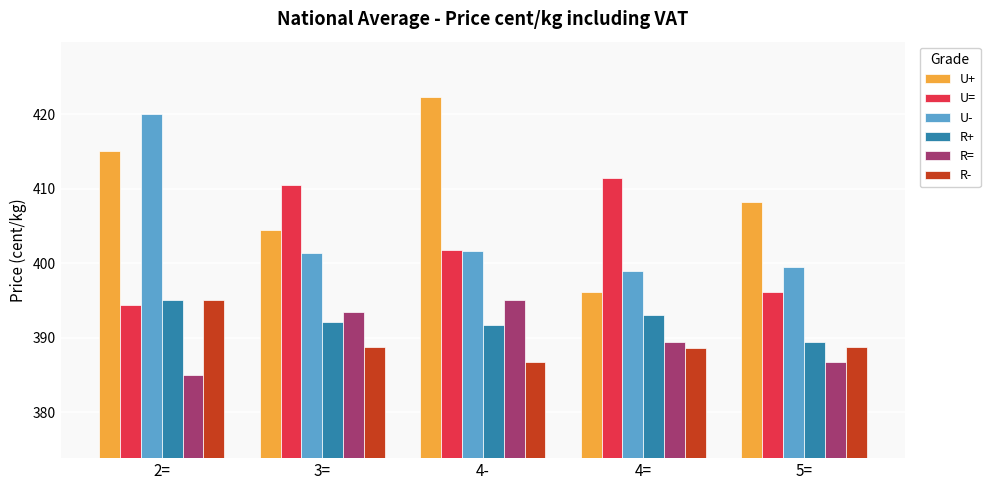

Where does the R+ series first go above 392?

2=